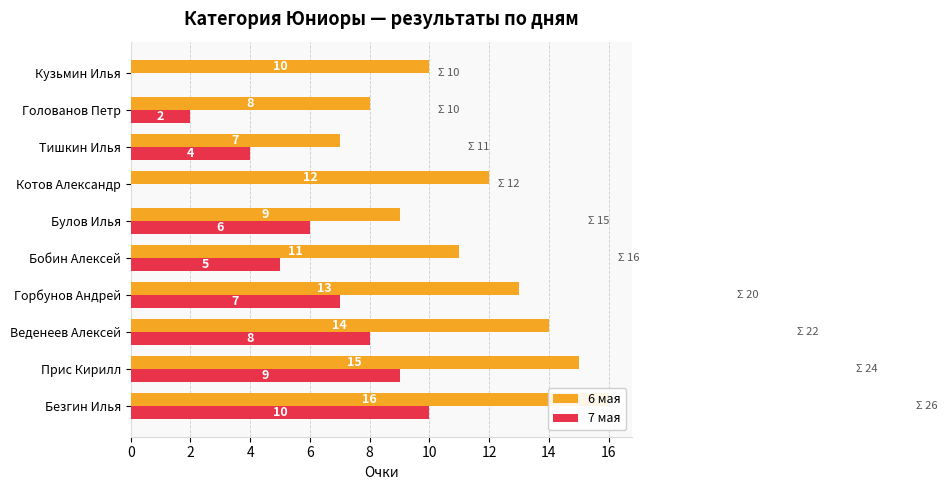

What is the average value of the 7 мая series?

5